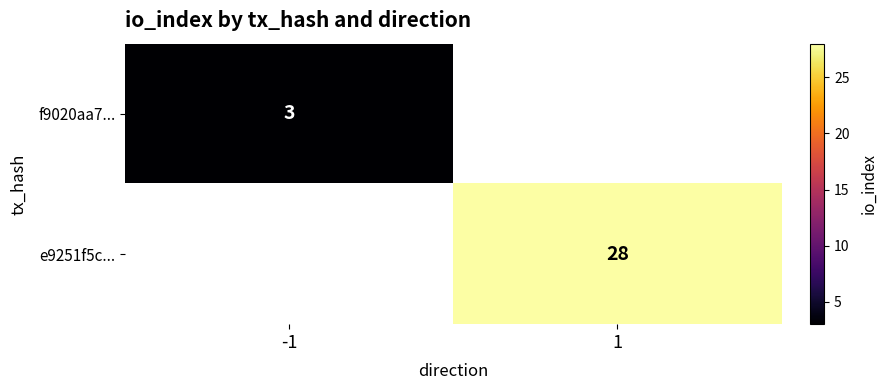

The f9020aa7... series shows 4 at -1. True or false?

False